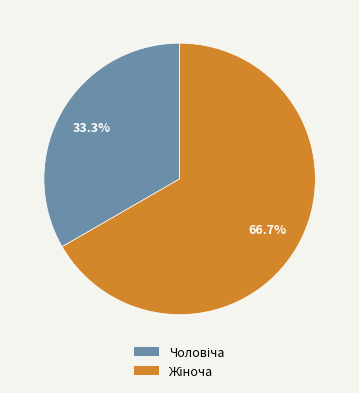

Is there a majority slice in this chart?

Yes